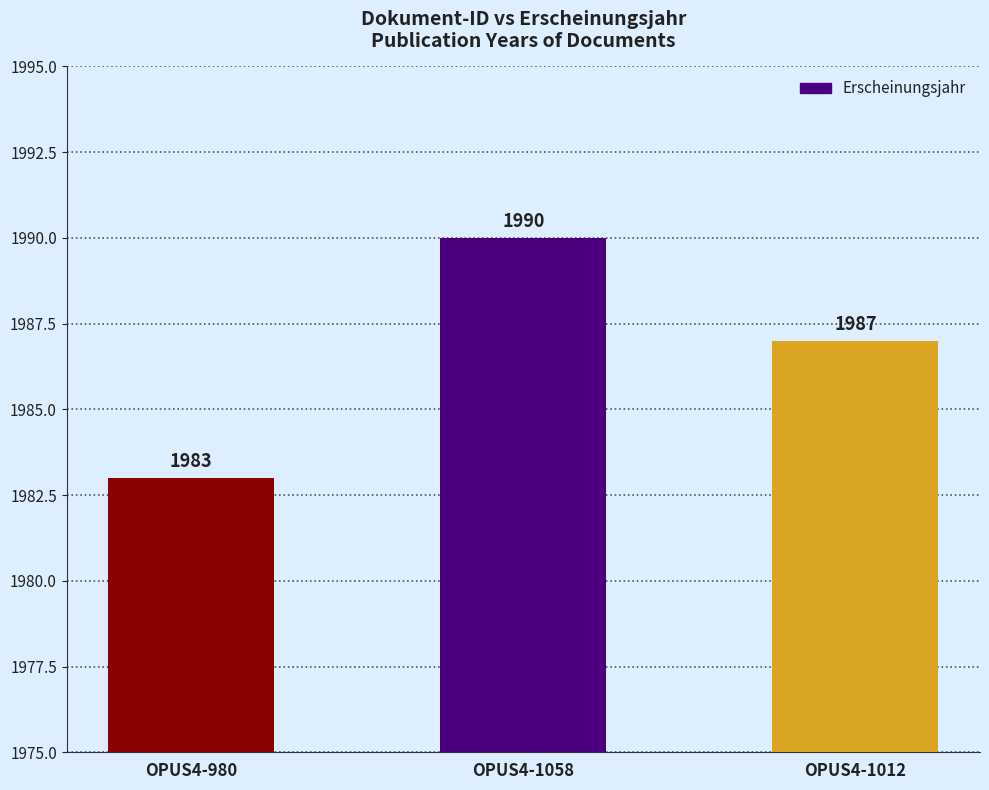

Are the bars grouped side by side (vs. stacked)?

No